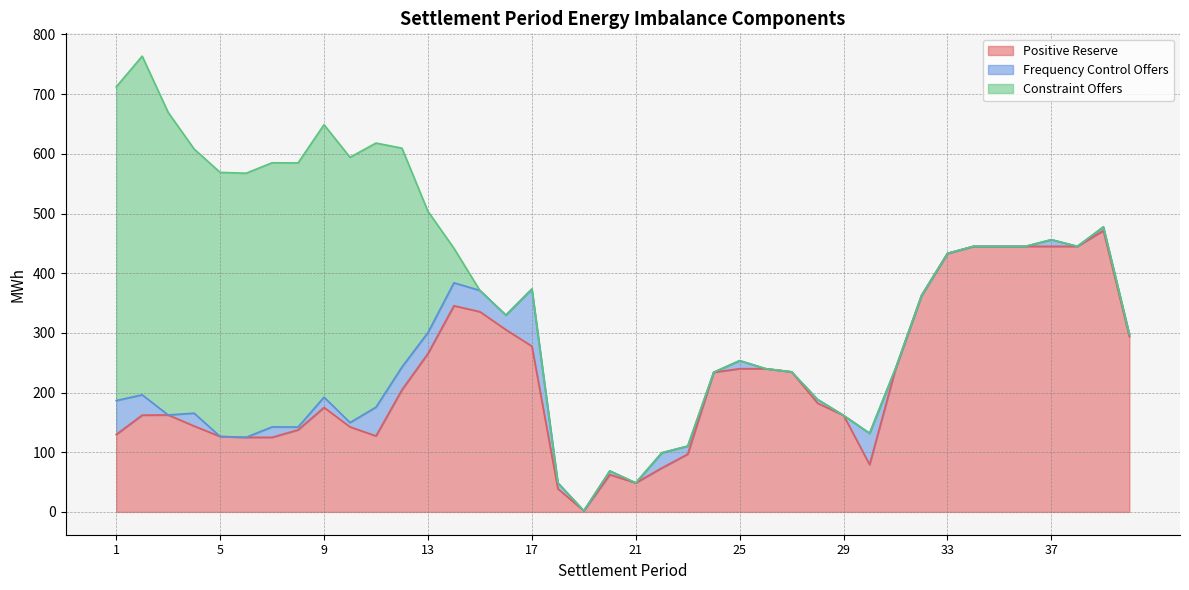

True or false: Constraint Offers has a value of -298.8 at 21.

False